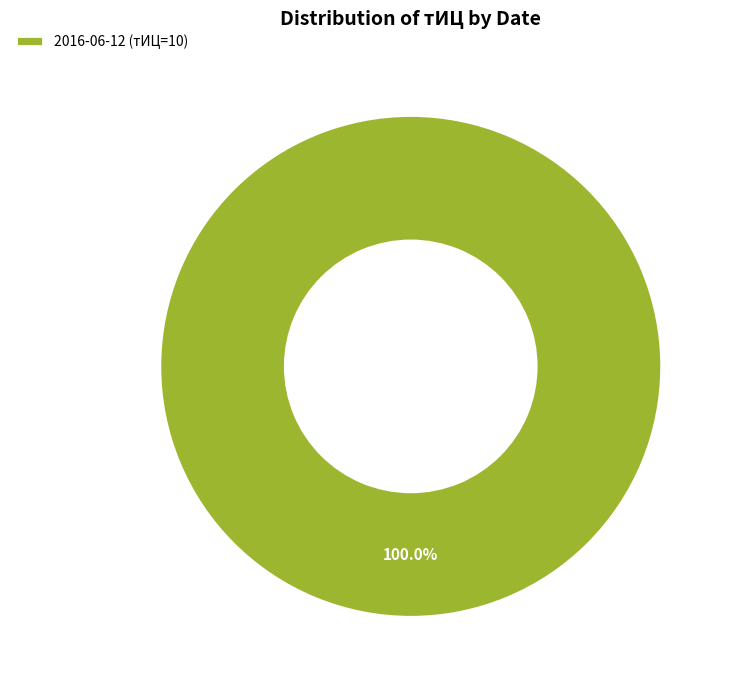

Count the number of slices in the pie.

1